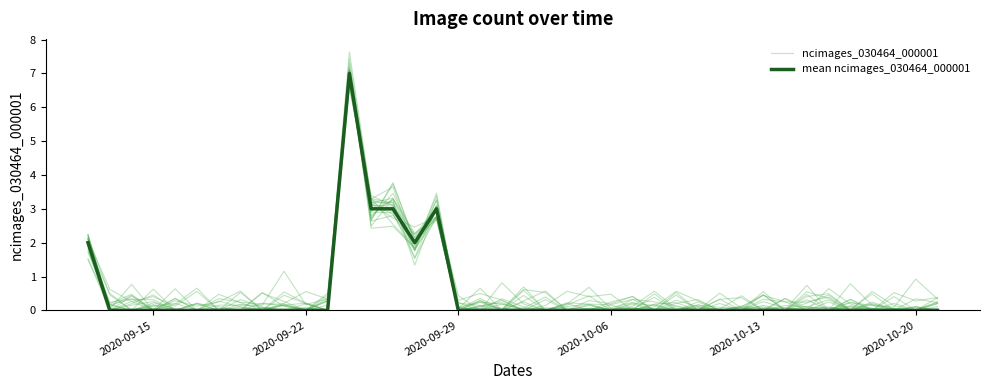

Rank the series by their average value, from highest to lowest.

ncimages_030464_000001, mean ncimages_030464_000001